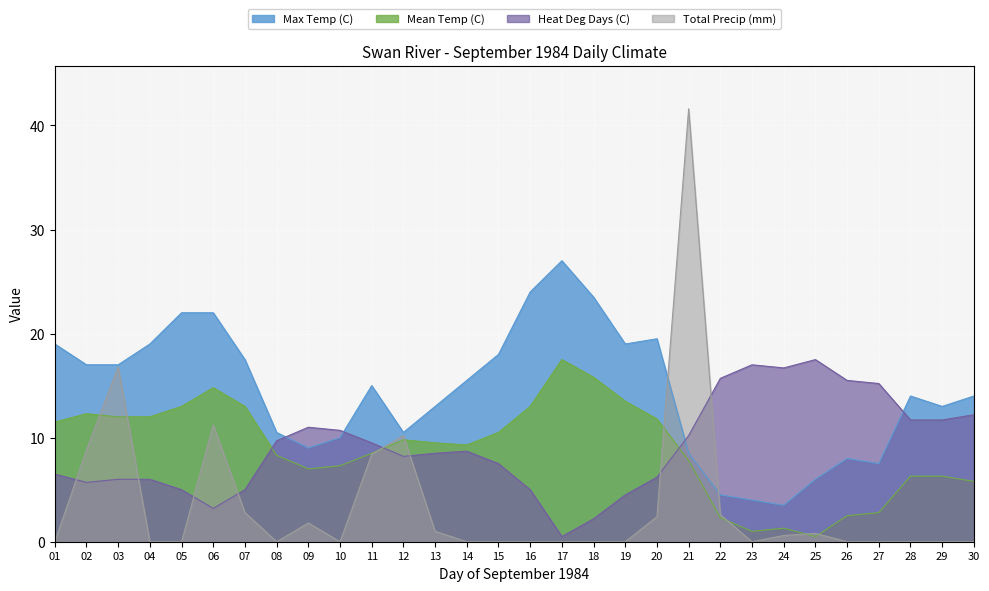

How many interior local valleys does the Total Precip (mm) series have?

3